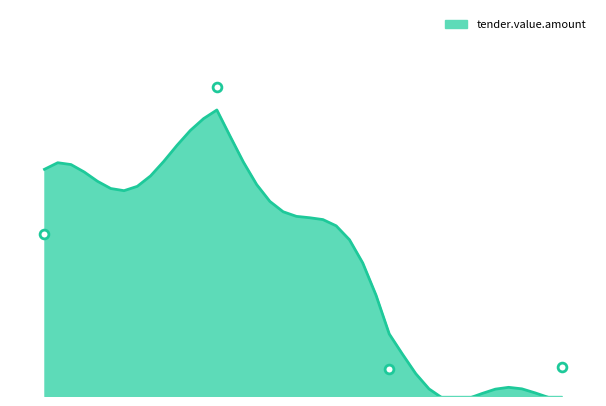

Which has a higher value, 3543018 or 3543170?

3543170